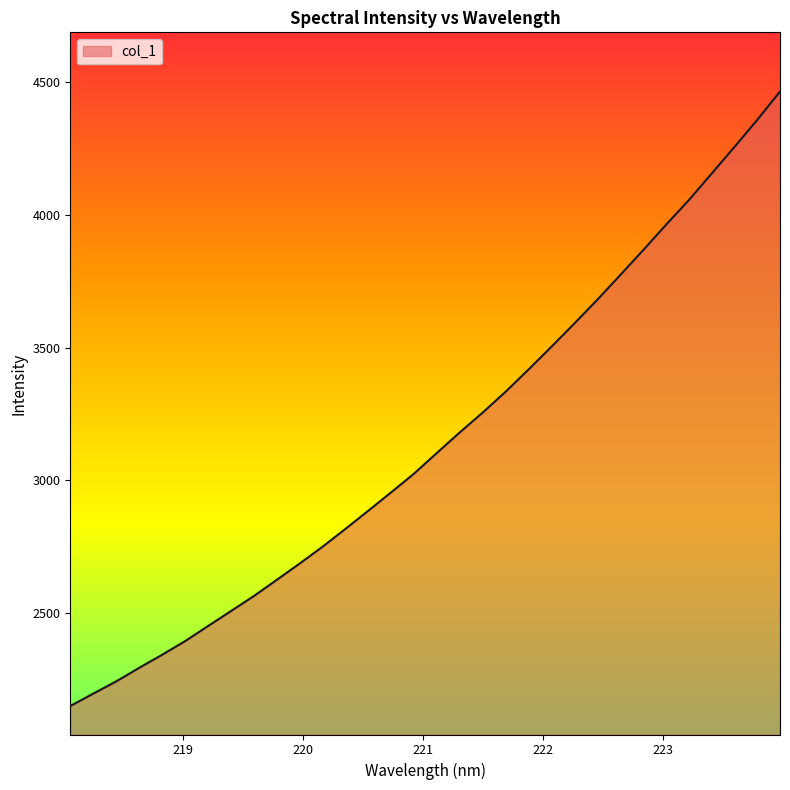

What is the minimum value shown in the chart?

2147.9